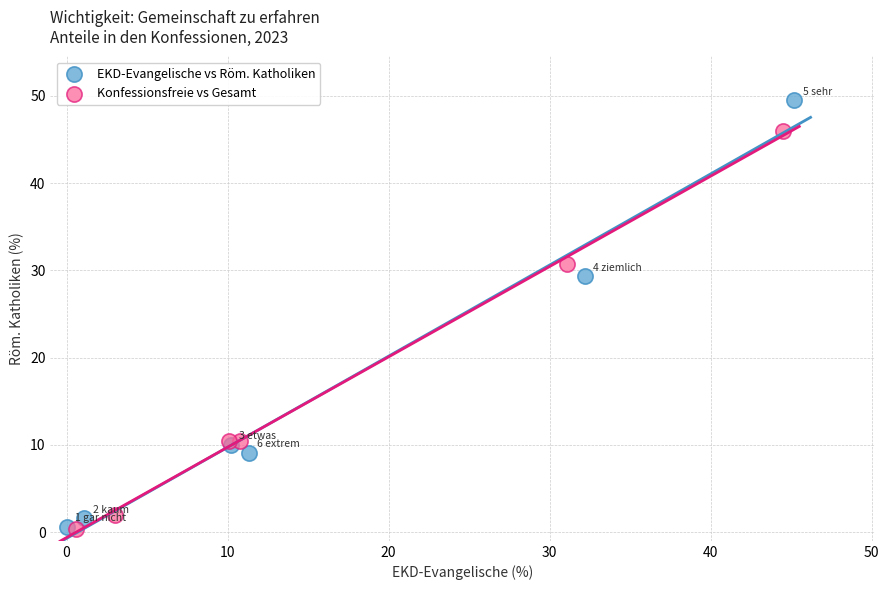

Which series has the largest Y range (max minus min)?

EKD-Evangelische vs Röm. Katholiken